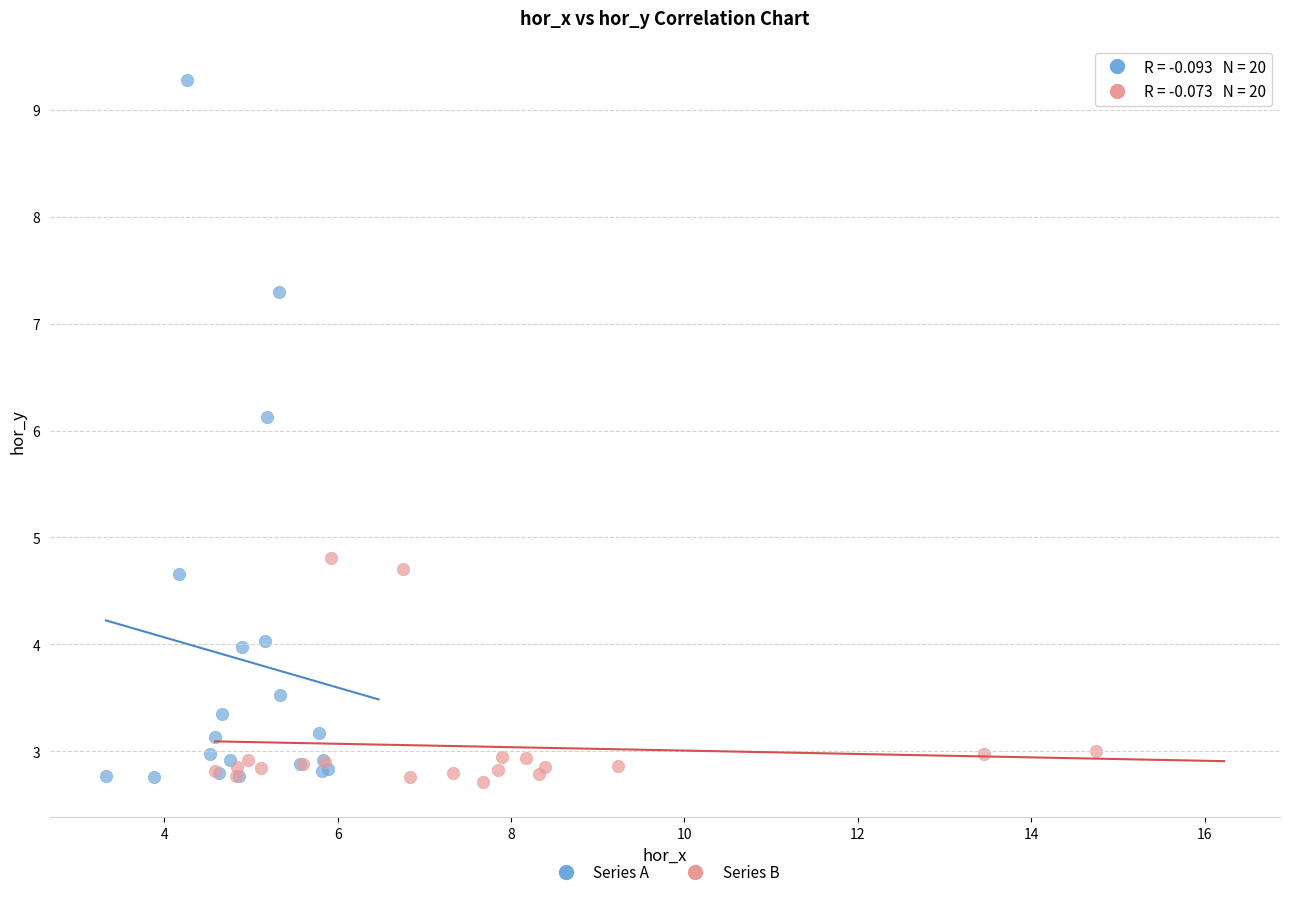

Which series has the widest spread of Y values?

Series A